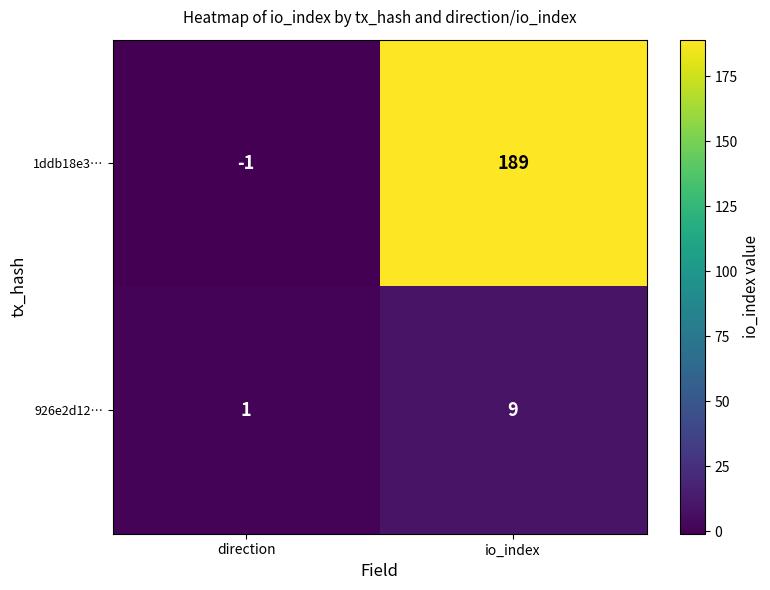

Between direction and io_index, which series saw the biggest shift?

1ddb18e3…